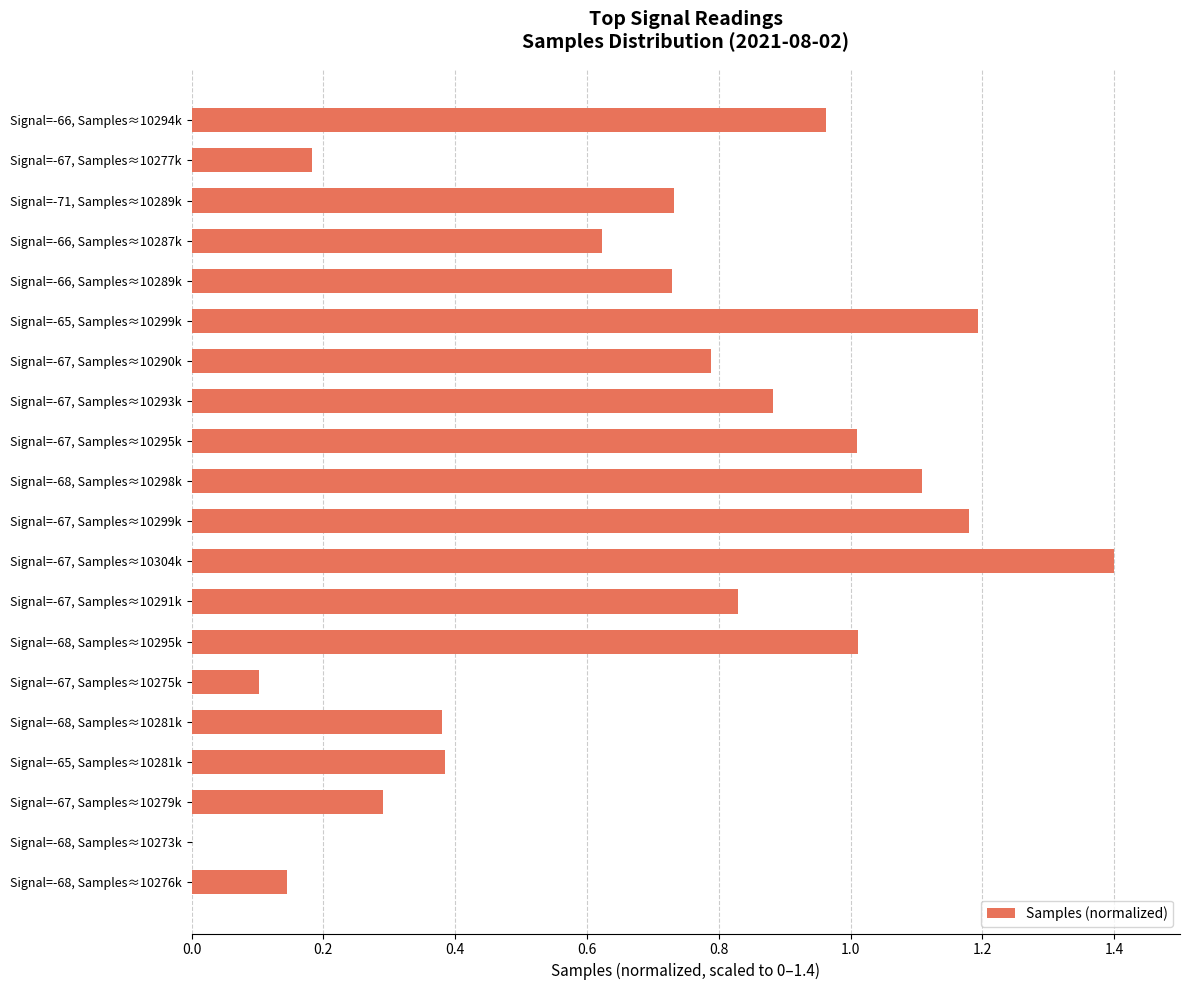

What is the sum of the values at Signal=-67, Samples≈10279k and Signal=-67, Samples≈10277k?

0.5